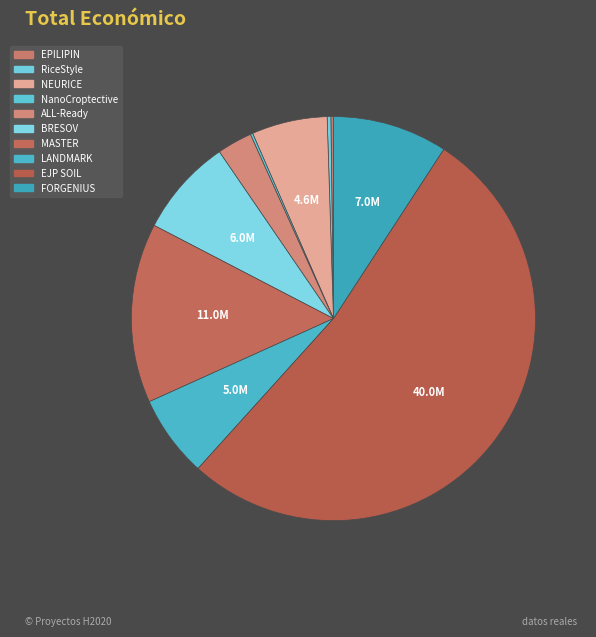

How many segments does this pie chart have?

10